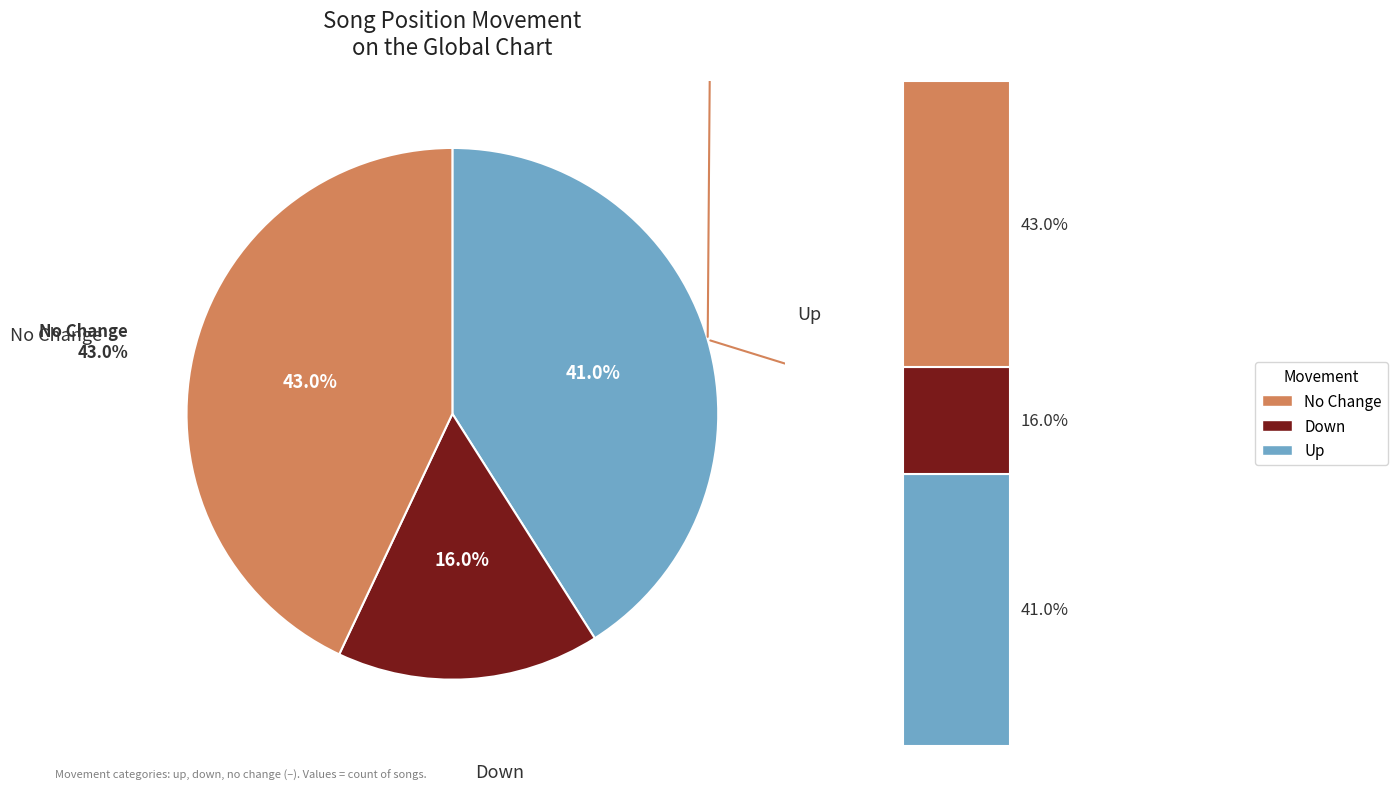

How many slices are in this pie chart?

3